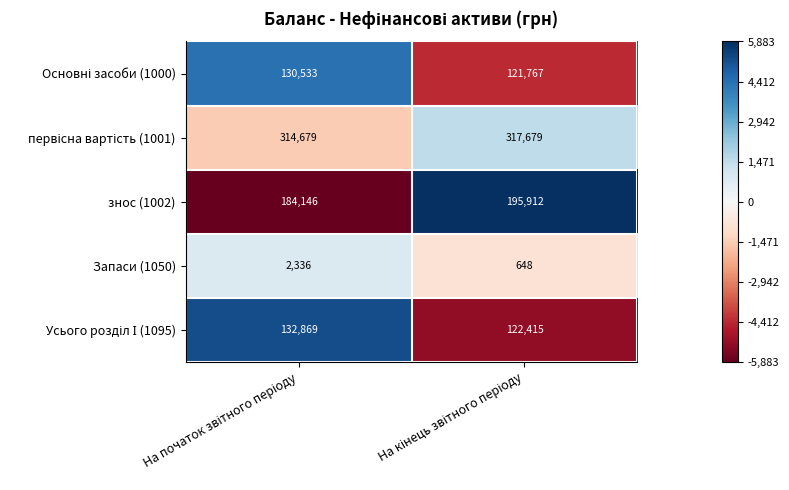

What is the difference between the maximum and minimum values in the Запаси (1050) series?

1688